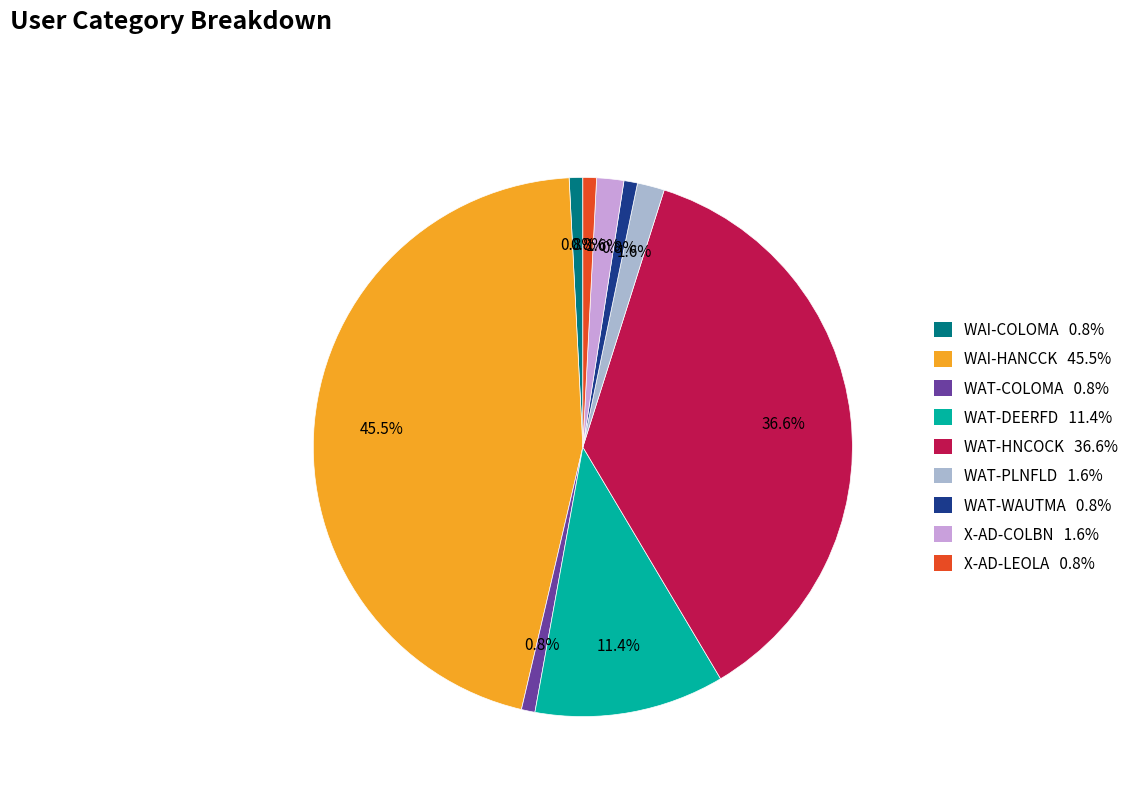

True or false: X-AD-COLBN accounts for 2% of the total.

True